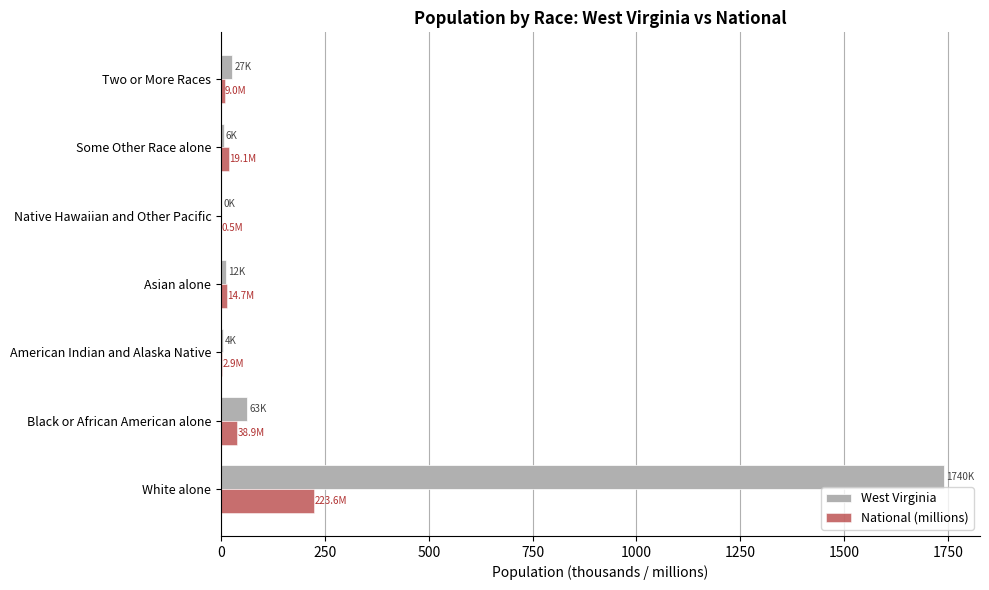

True or false: National (millions) has a value of 38.9 at Black or African American alone.

True